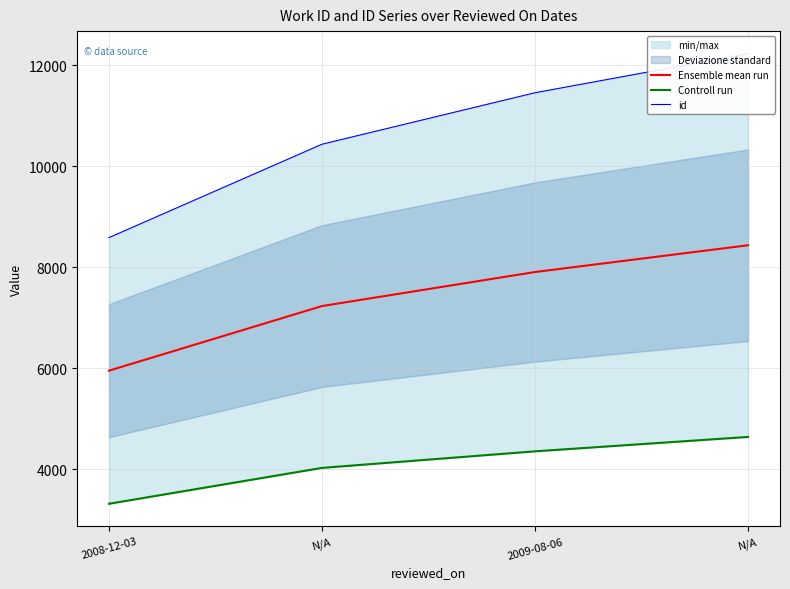

Is this an area chart (filled region under the line)?

No